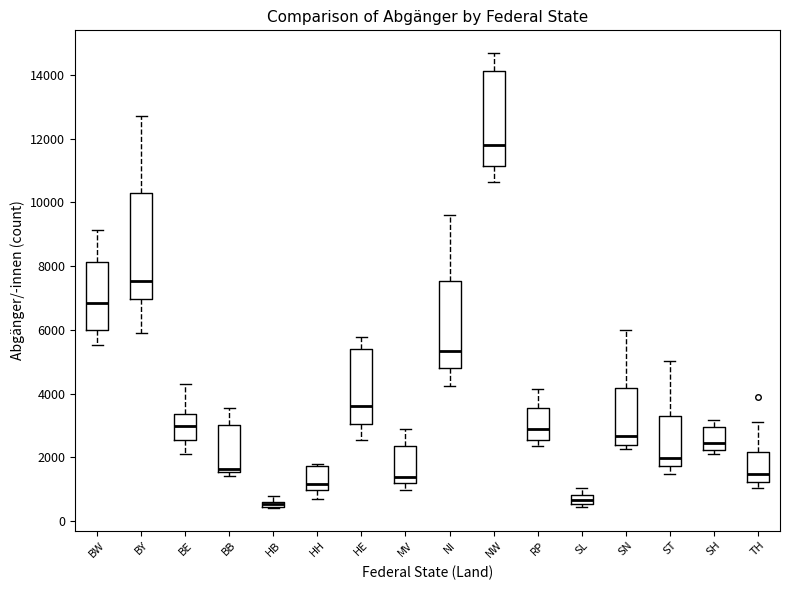

Which box is the tallest, from its lower edge to its upper edge?

BY